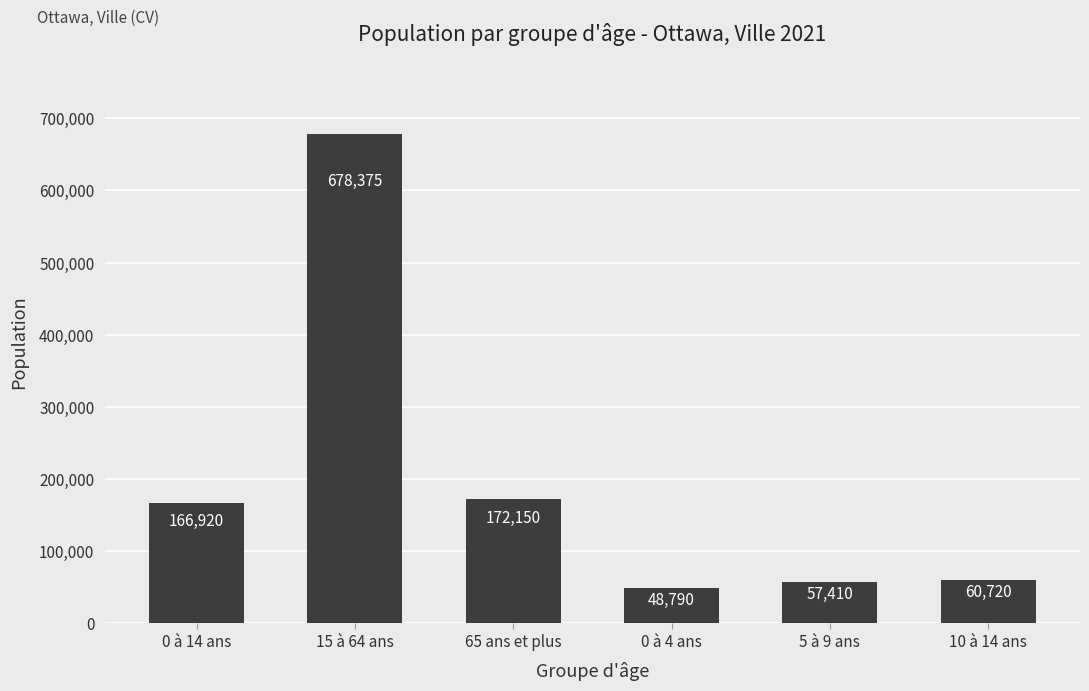

What is the sum of the values at 0 à 14 ans and 0 à 4 ans?

215710